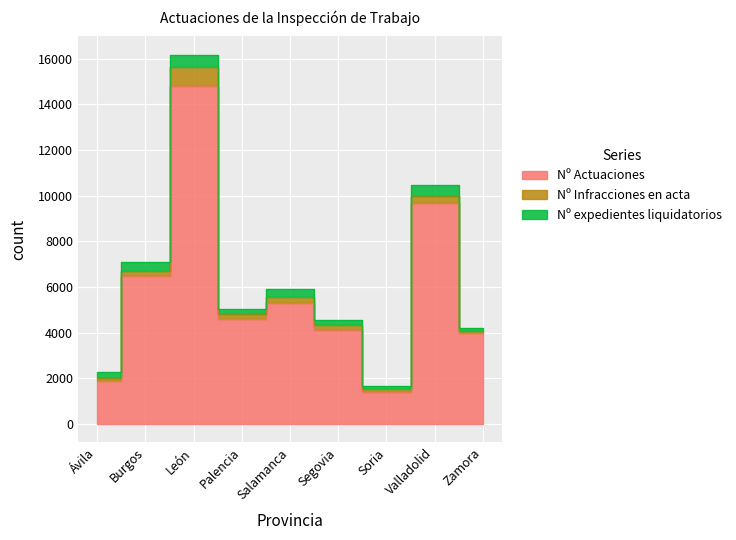

The value of Nº expedientes liquidatorios at Salamanca is 338. True or false?

True